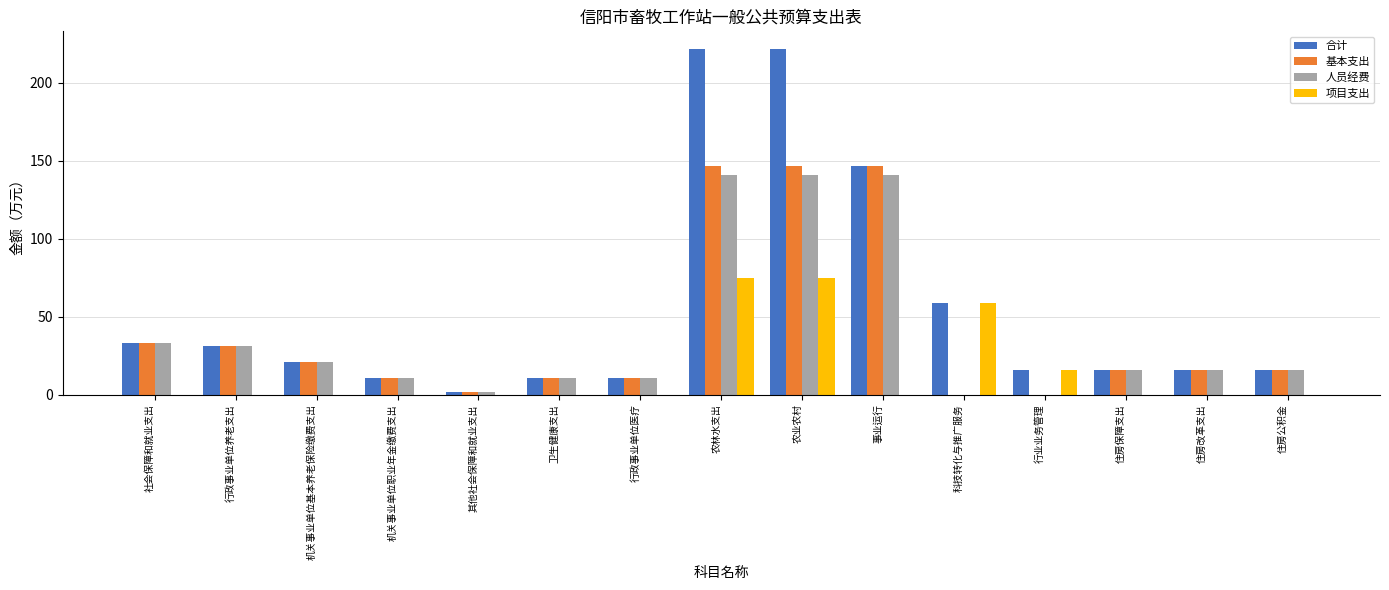

Which series has the largest range (max minus min)?

合计